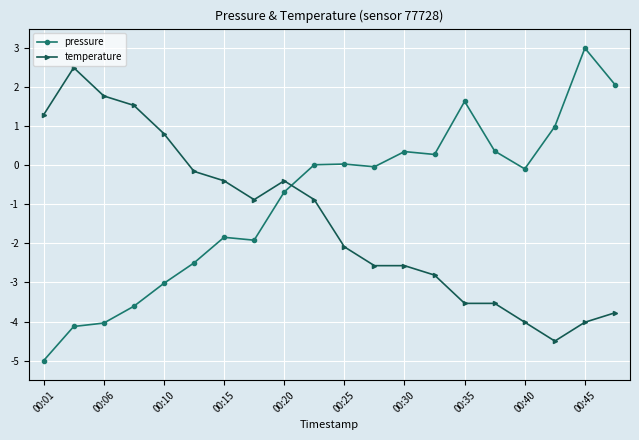

Which series has the widest spread of values?

pressure